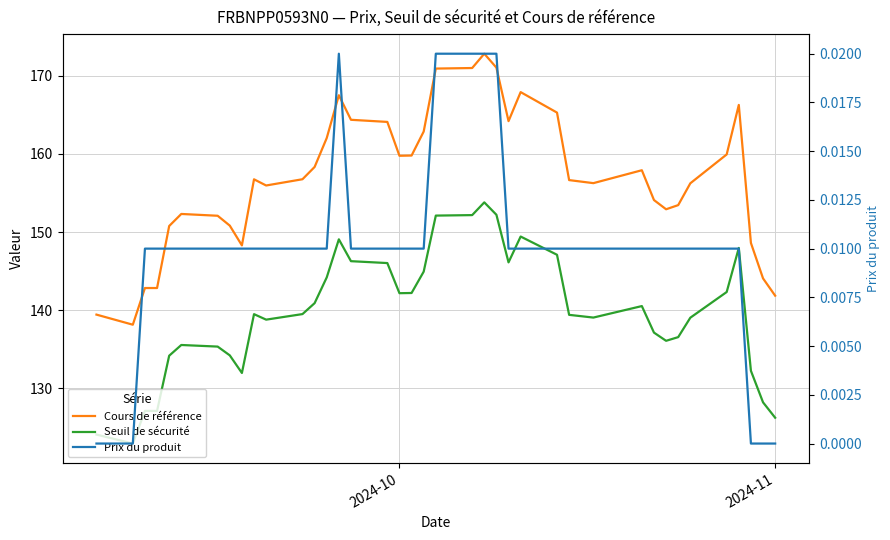

Reading right to left, list all the values displayed in this chart.

Cours de référence: 141.9	144.1	148.6	166.2	159.9	156.2	153.4	152.9	154.1	157.9	156.2	156.6	165.3	167.9	164.2	171.0	172.8	171.0	170.9	162.8	159.8	159.8	164.1	164.3	167.5	162.0	158.3	156.8	155.9	156.7	148.3	150.8	152.1	152.3	150.8	142.8	142.8	138.2	139.4
Seuil de sécurité: 126.3	128.2	132.3	148.0	142.3	139.0	136.6	136.1	137.1	140.5	139.1	139.4	147.1	149.4	146.1	152.2	153.8	152.2	152.1	144.9	142.2	142.2	146.0	146.3	149.1	144.2	140.9	139.5	138.8	139.5	132.0	134.2	135.4	135.6	134.2	127.1	127.1	123.0	124.1
Prix du produit: 0.0	0.0	0.0	0.0	0.0	0.0	0.0	0.0	0.0	0.0	0.0	0.0	0.0	0.0	0.0	0.0	0.0	0.0	0.0	0.0	0.0	0.0	0.0	0.0	0.0	0.0	0.0	0.0	0.0	0.0	0.0	0.0	0.0	0.0	0.0	0.0	0.0	0.0	0.0